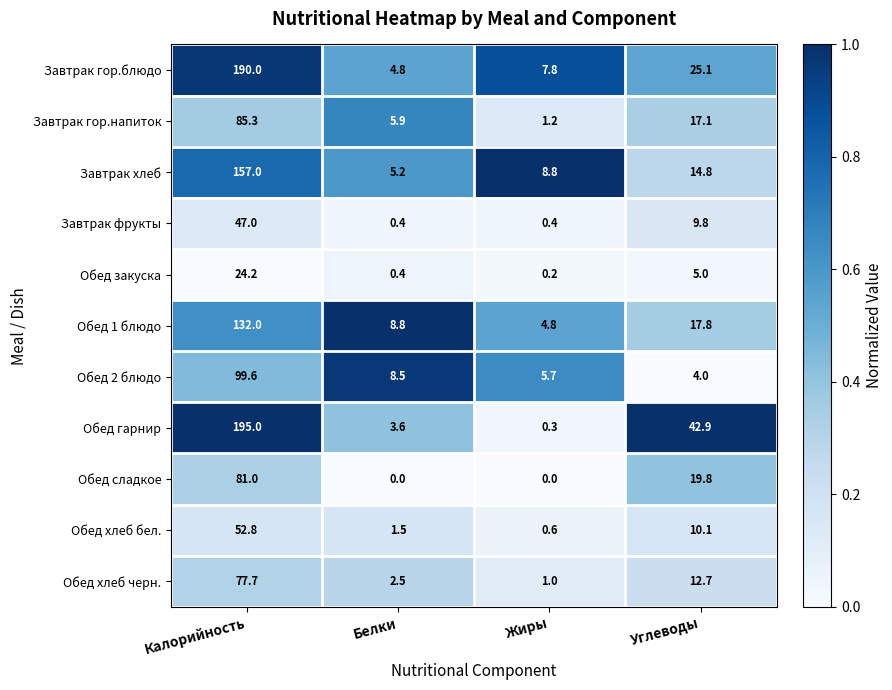

Which category has the highest value across all series?

Калорийность